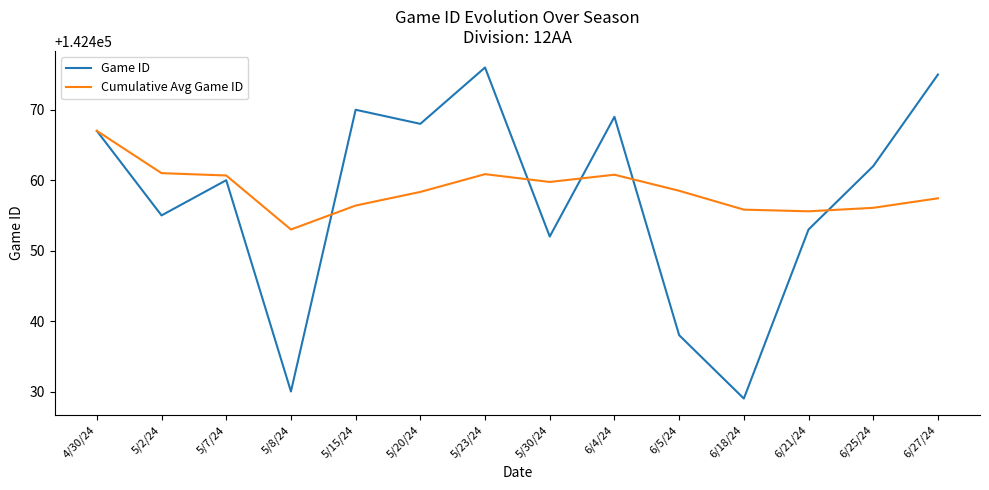

List the series in order of their peak value, lowest first.

Cumulative Avg Game ID, Game ID